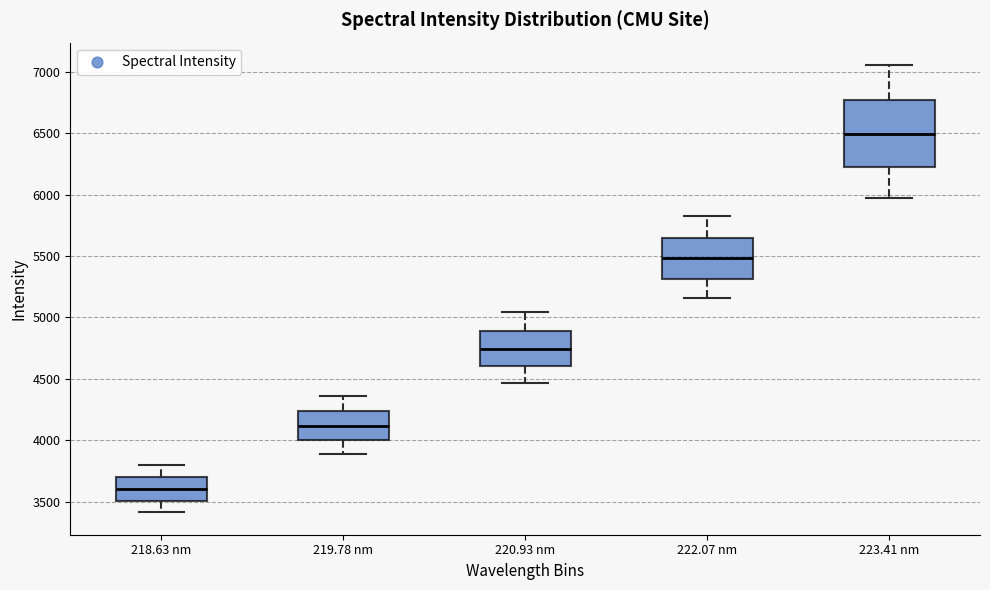

Comparing the boxes themselves (not the whiskers), which one is the tallest?

223.41 nm